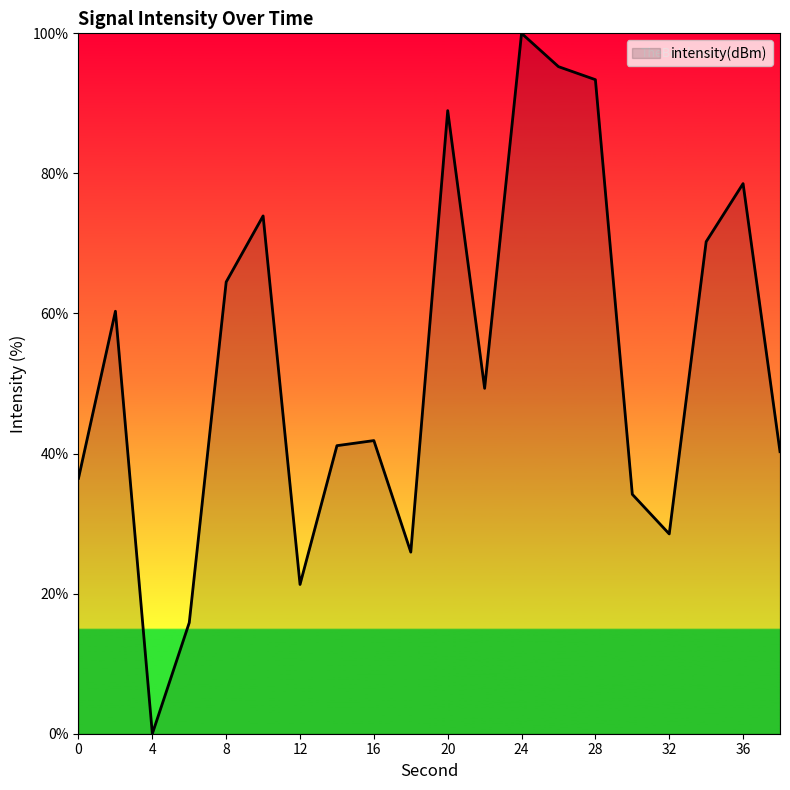

What is the difference between the maximum and minimum values?

100.0